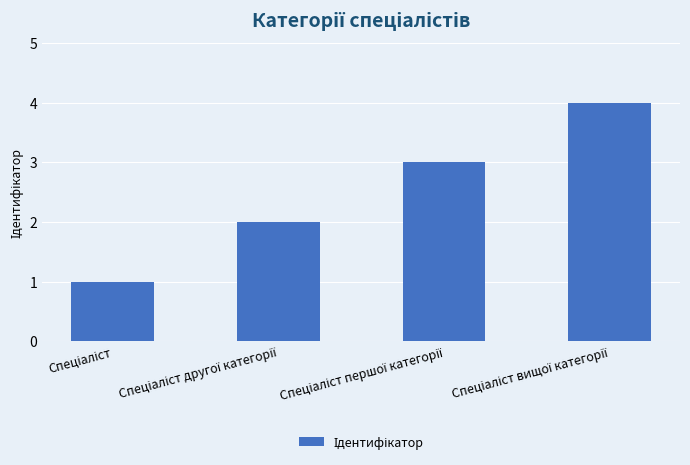

What is the maximum value shown in the chart?

4